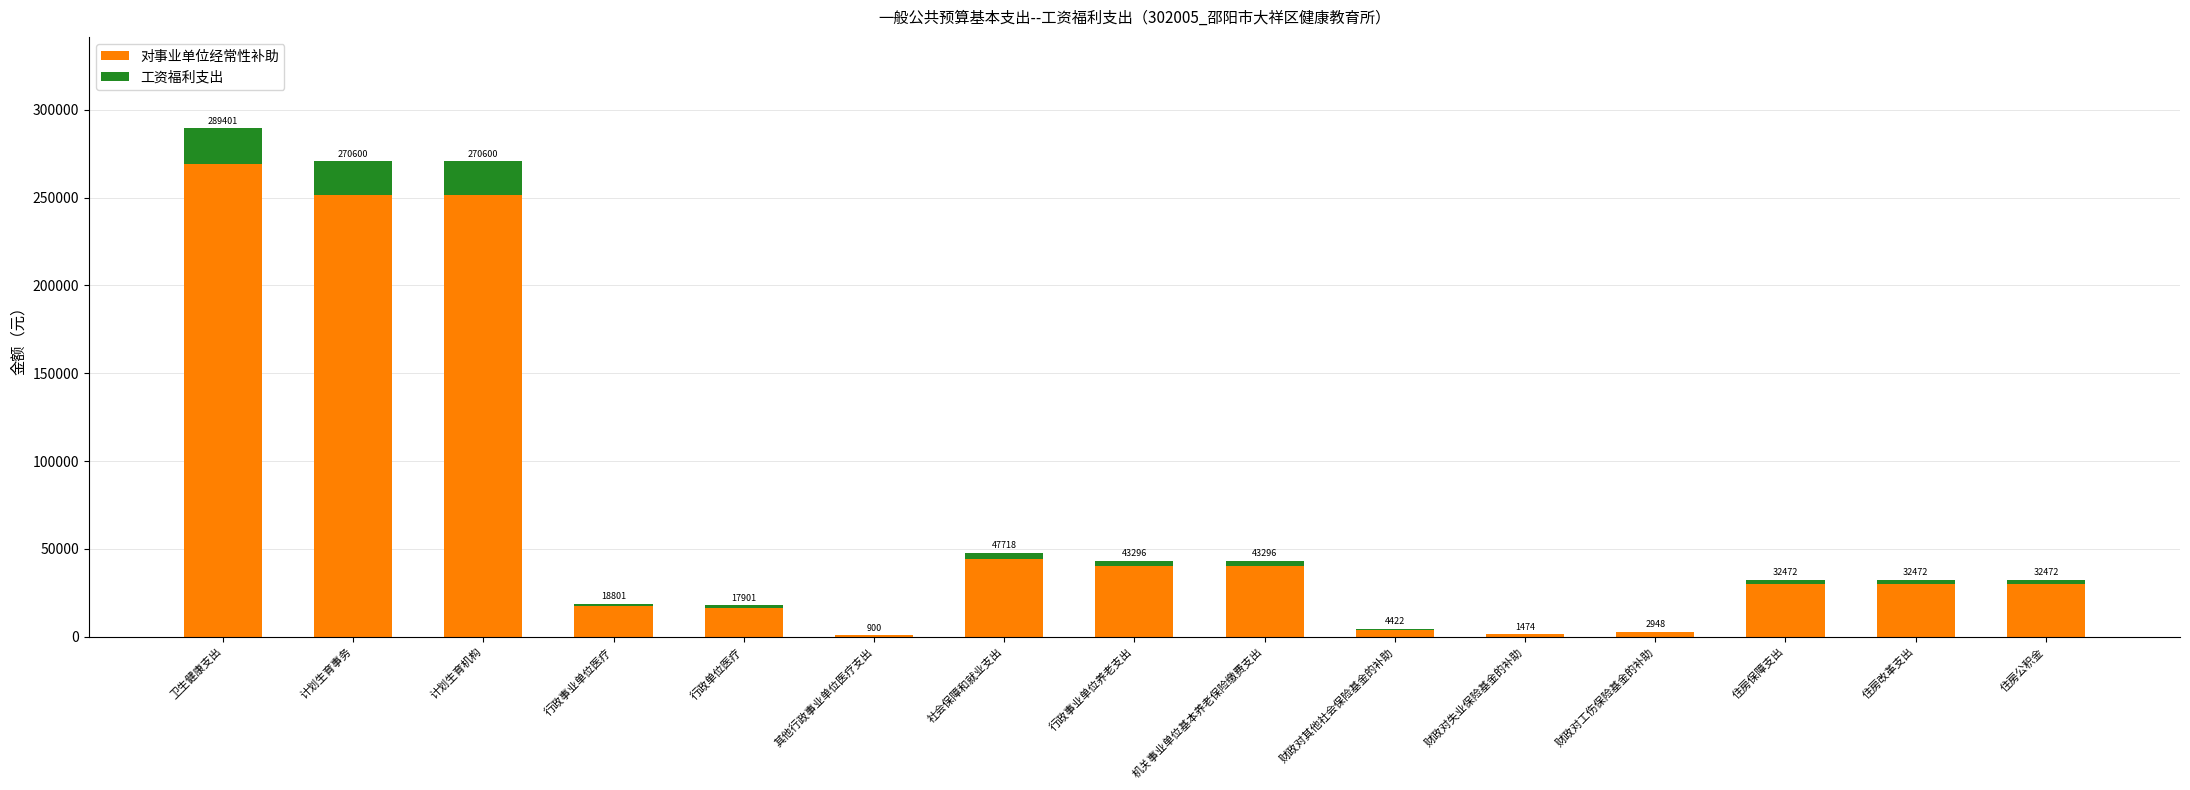

Are the bars grouped side by side (vs. stacked)?

No